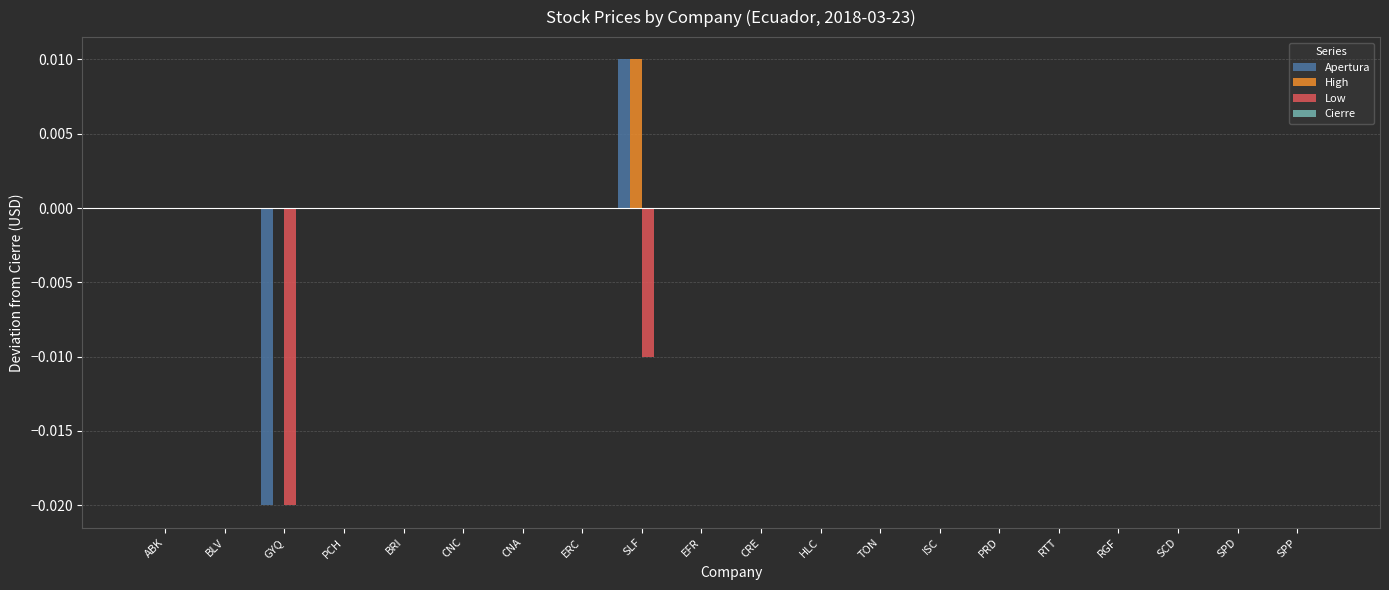

Which label corresponds to the largest value in the chart?

SLF